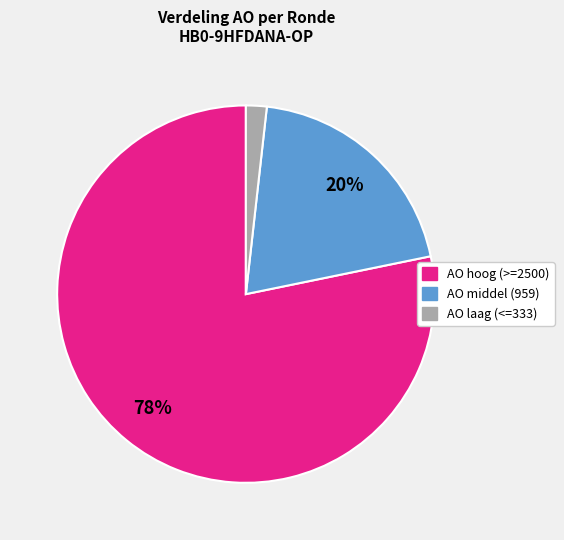

To the nearest percent, what is the difference between the largest and smallest slice percentages?

76%